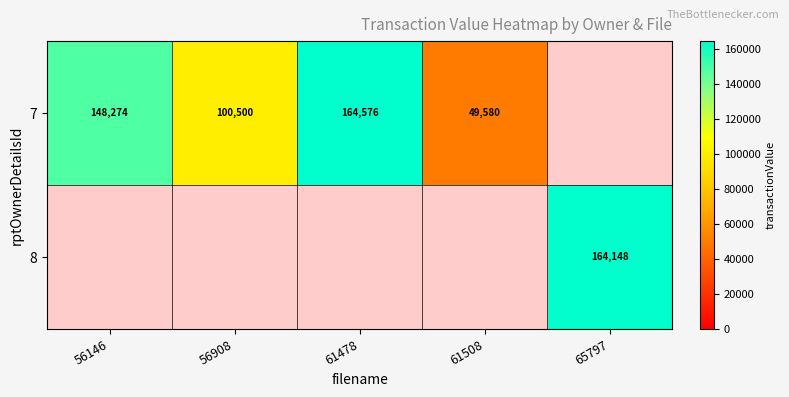

The value of 7 at 56146 is 249137.8. True or false?

False